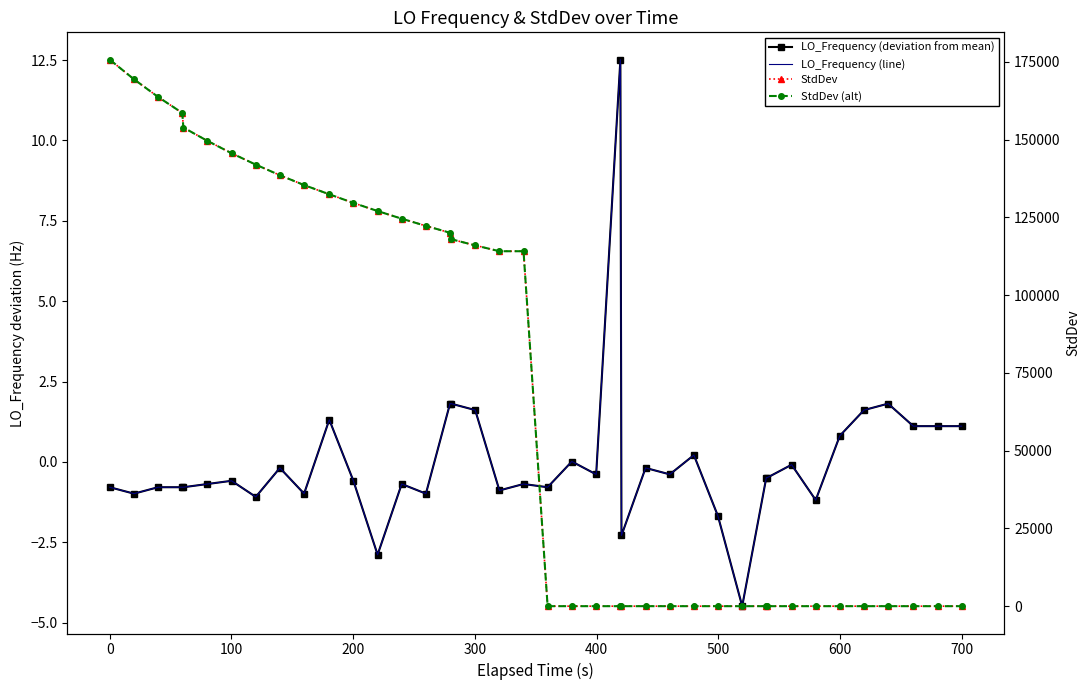

At how many categories does at least one series exceed 73023?

20